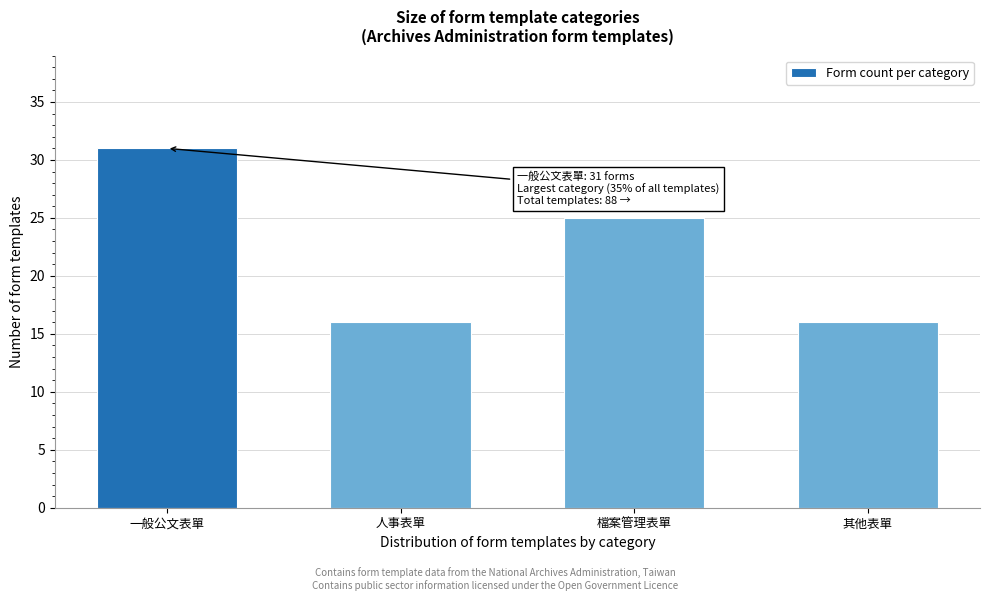

Reading right to left, extract all data points from this chart.

其他表單=16	檔案管理表單=25	人事表單=16	一般公文表單=31